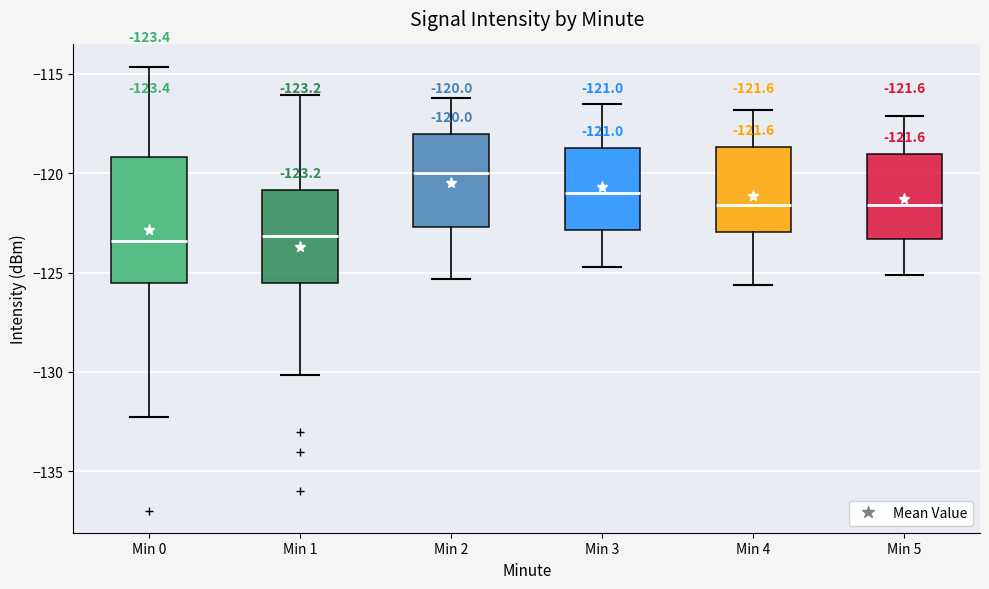

Which box is the tallest, from its lower edge to its upper edge?

Min 0